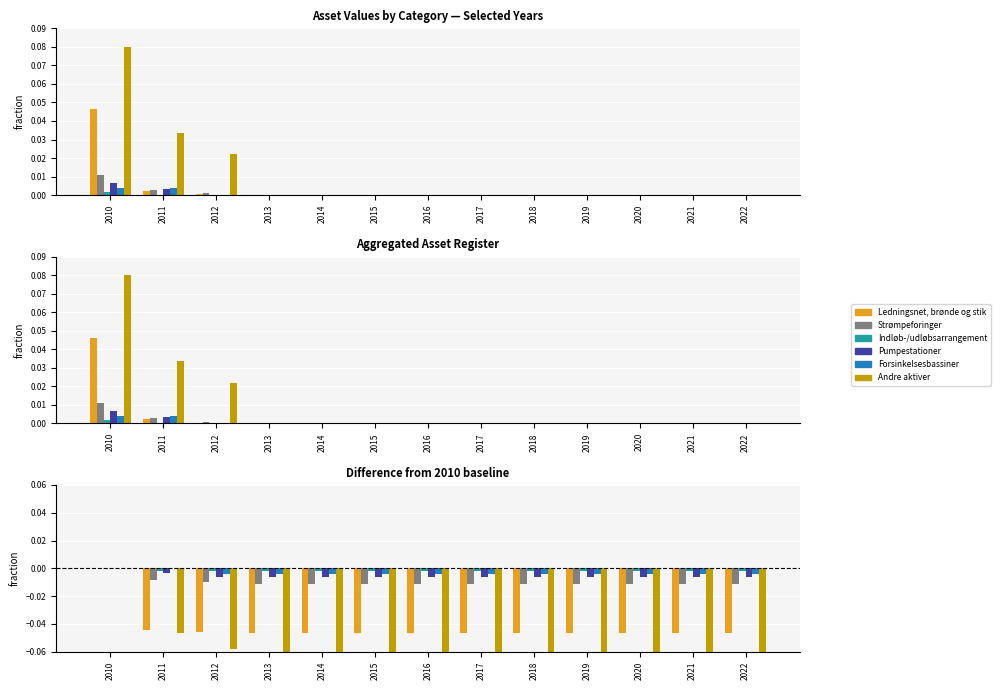

Reading left to right, extract all data points from this chart.

Ledningsnet, brønde og stik: 0.0	-0.0	-0.0	-0.0	-0.0	-0.0	-0.0	-0.0	-0.0	-0.0	-0.0	-0.0	-0.0
Strømpeforinger: 0.0	-0.0	-0.0	-0.0	-0.0	-0.0	-0.0	-0.0	-0.0	-0.0	-0.0	-0.0	-0.0
Indløb-/udløbsarrangement: 0.0	-0.0	-0.0	-0.0	-0.0	-0.0	-0.0	-0.0	-0.0	-0.0	-0.0	-0.0	-0.0
Pumpestationer: 0.0	-0.0	-0.0	-0.0	-0.0	-0.0	-0.0	-0.0	-0.0	-0.0	-0.0	-0.0	-0.0
Forsinkelsesbassiner: 0.0	-0.0	-0.0	-0.0	-0.0	-0.0	-0.0	-0.0	-0.0	-0.0	-0.0	-0.0	-0.0
Andre aktiver: 0.0	-0.0	-0.1	-0.1	-0.1	-0.1	-0.1	-0.1	-0.1	-0.1	-0.1	-0.1	-0.1